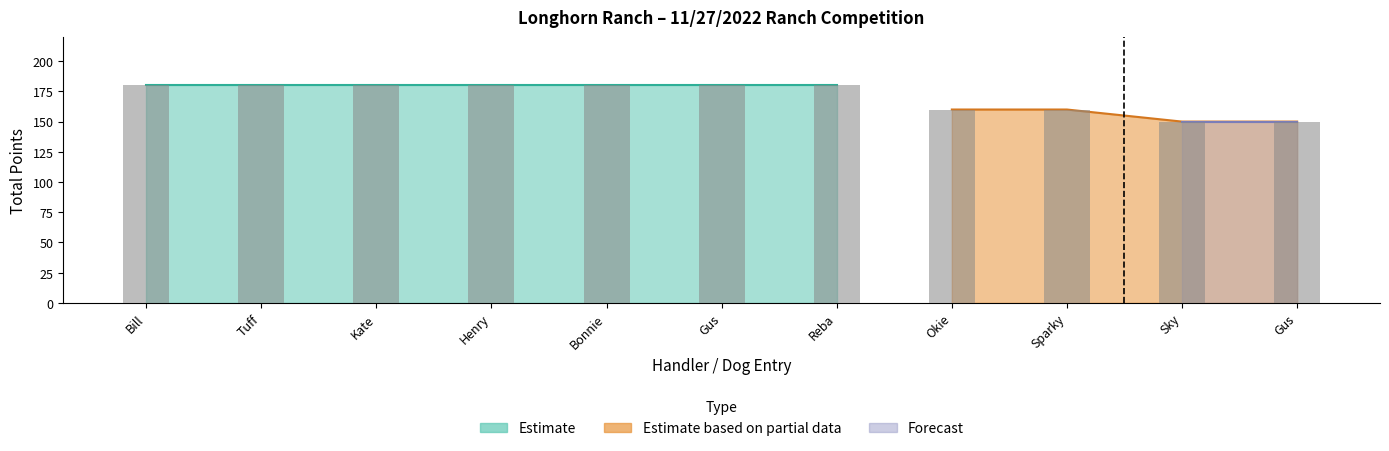

What is the value of the Estimate bar at the 6th from the left?

180